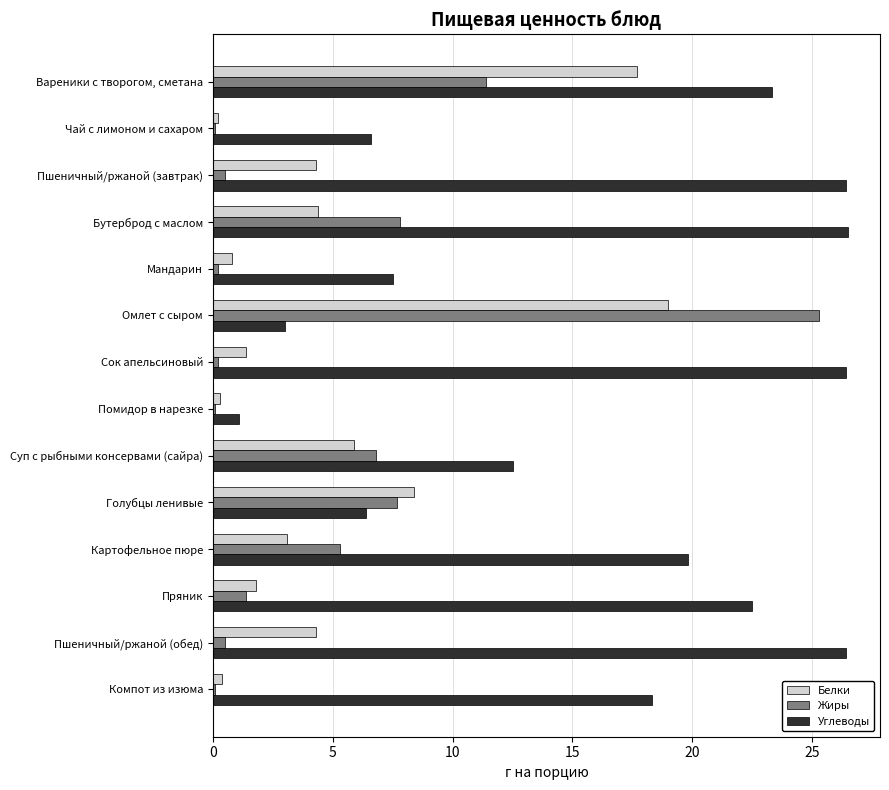

How many data points in Белки are above 4?

7